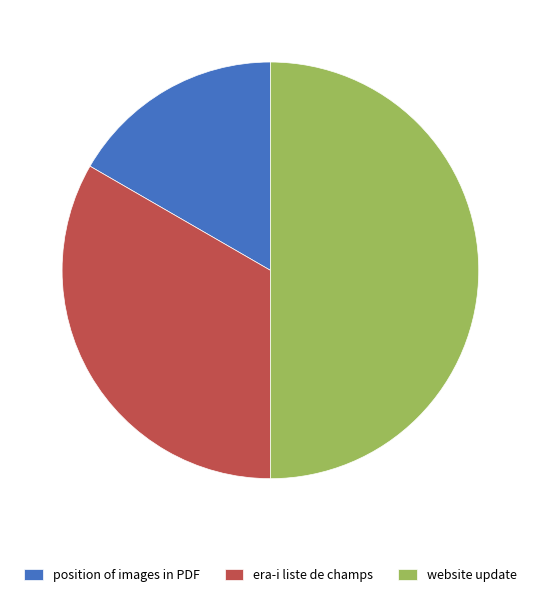

How many slices are in this pie chart?

3